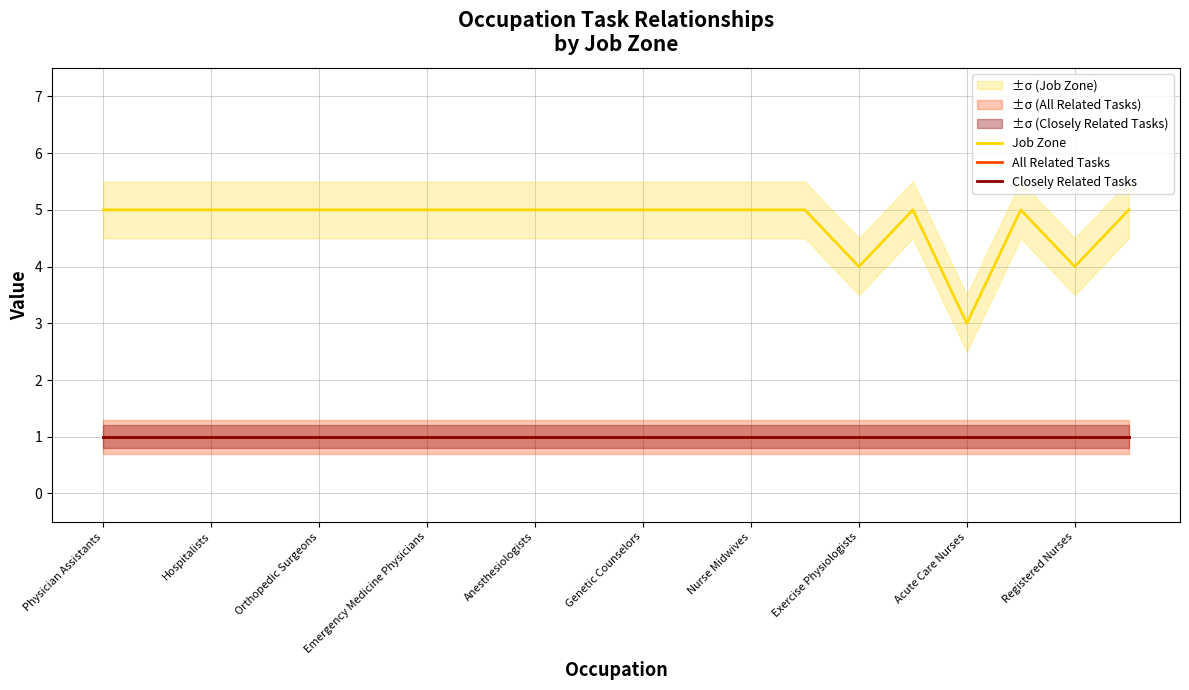

In Job Zone, how many points are lower than both neighbors (excluding endpoints)?

3